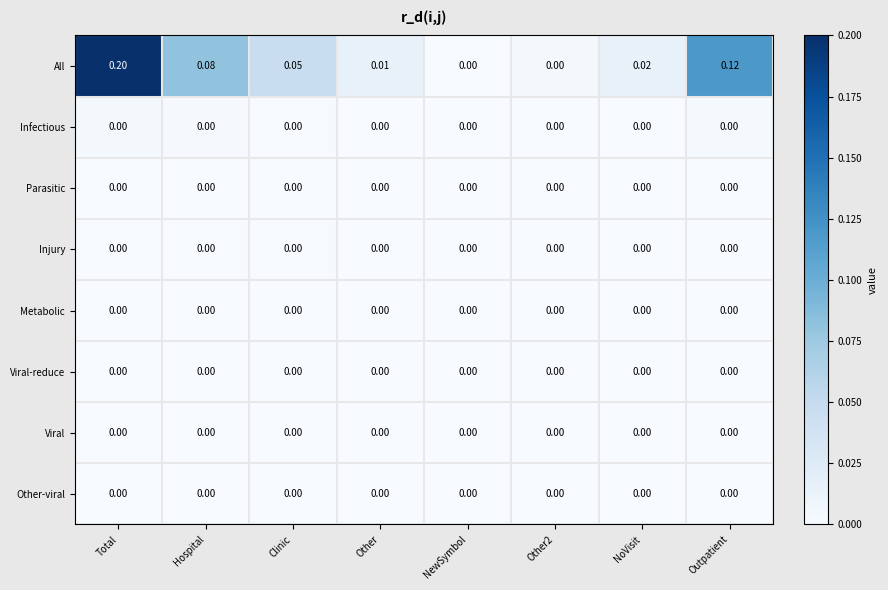

At which category is the sum across all series the highest?

Total